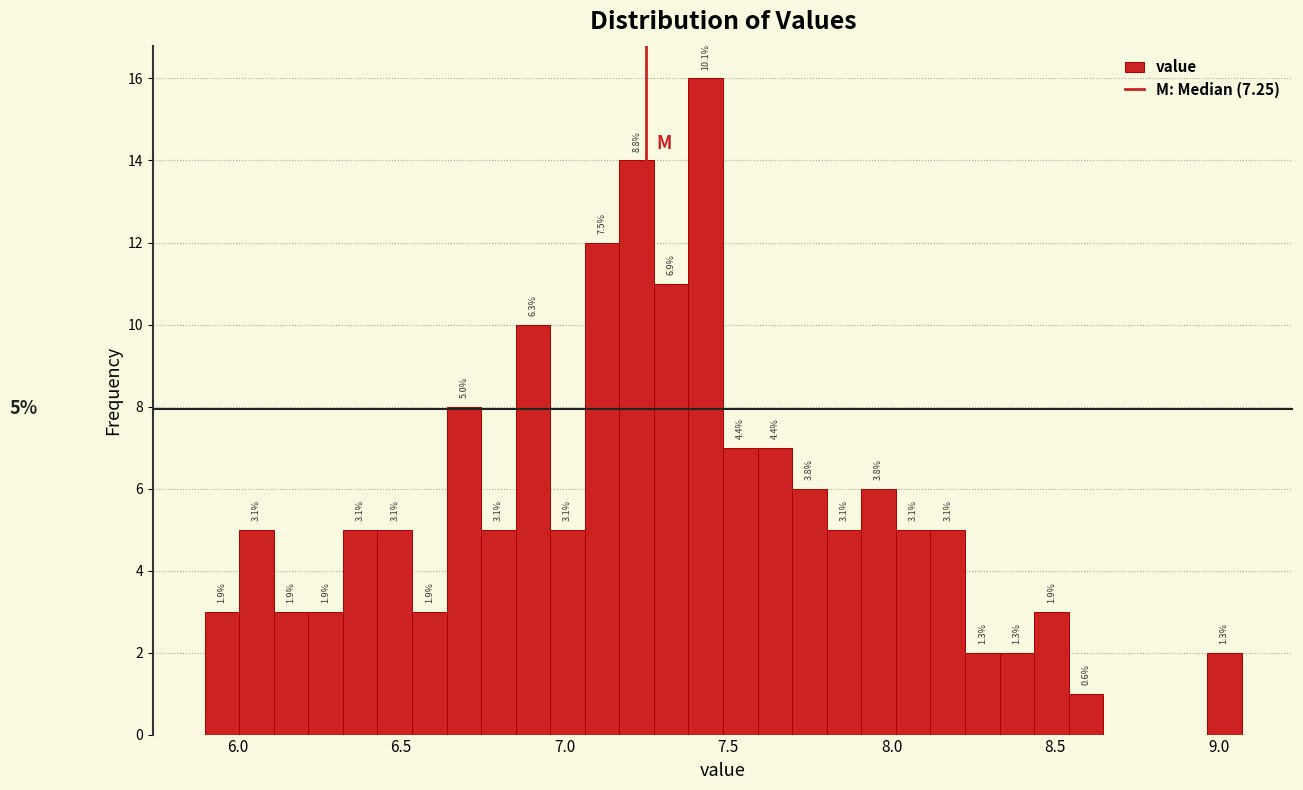

Around what value on the x-axis is the tallest bar? Give the approximate position of its centre, as read against the axis.

7.45